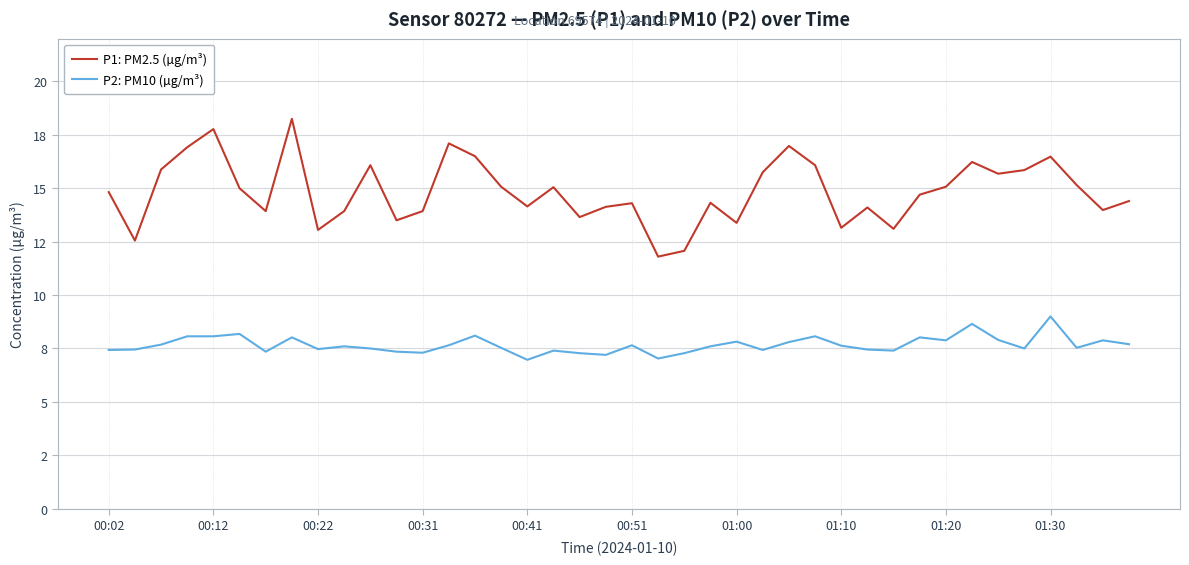

True or false: P1: PM2.5 (µg/m³) and P2: PM10 (µg/m³) intersect in this chart.

False